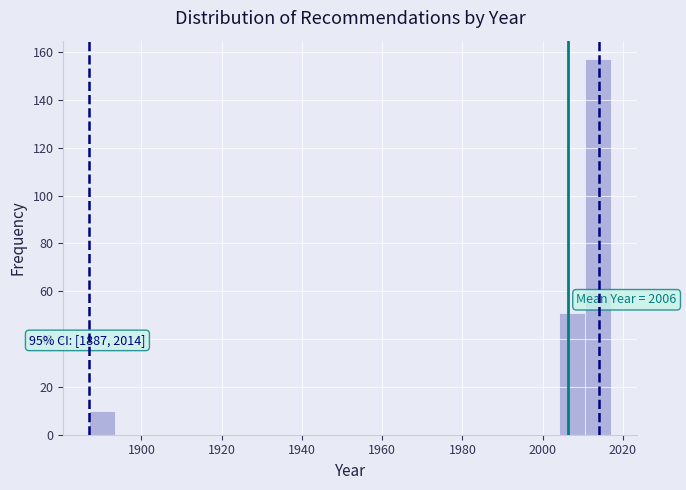

Around what value on the x-axis is the tallest bar? Give the approximate position of its centre, as read against the axis.

2014